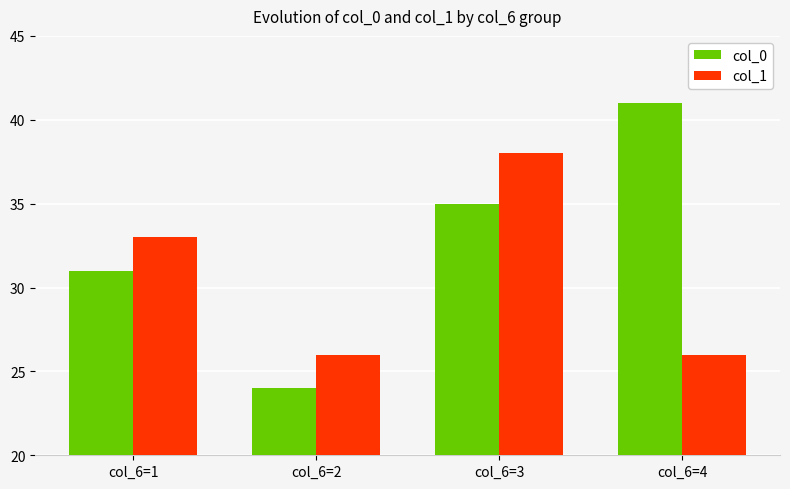

Reading left to right, what are all the values shown in this chart?

col_0: col_6=1=31	col_6=2=24	col_6=3=35	col_6=4=41
col_1: col_6=1=33	col_6=2=26	col_6=3=38	col_6=4=26